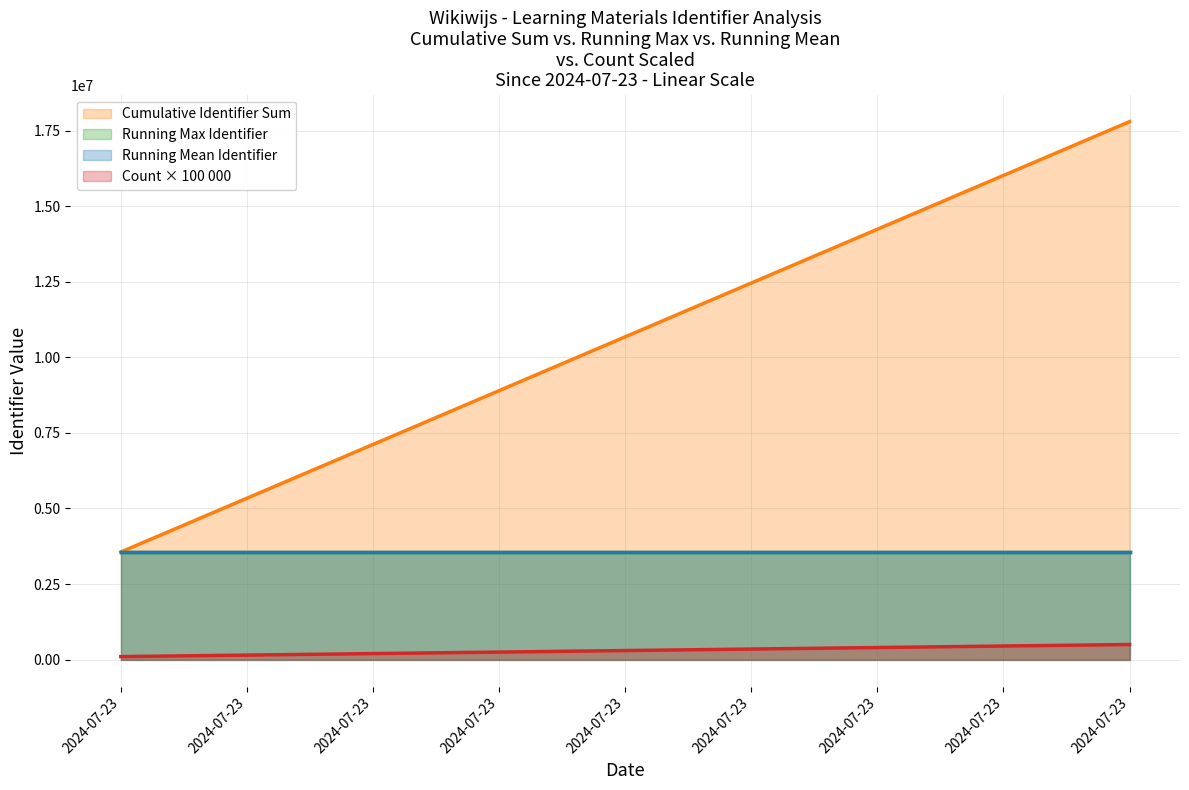

The chart shows a value of 2155356 at 2024-07-23. True or false?

False